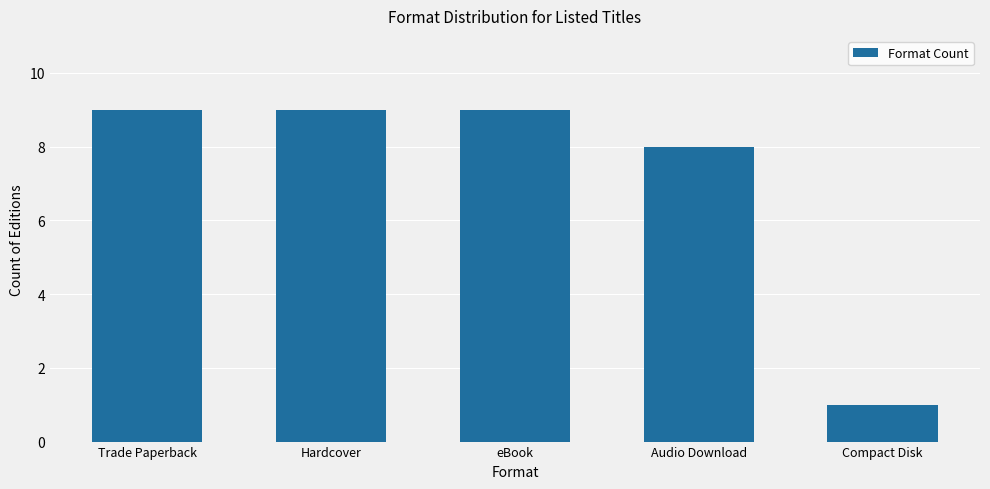

What is the sum of all values?

36